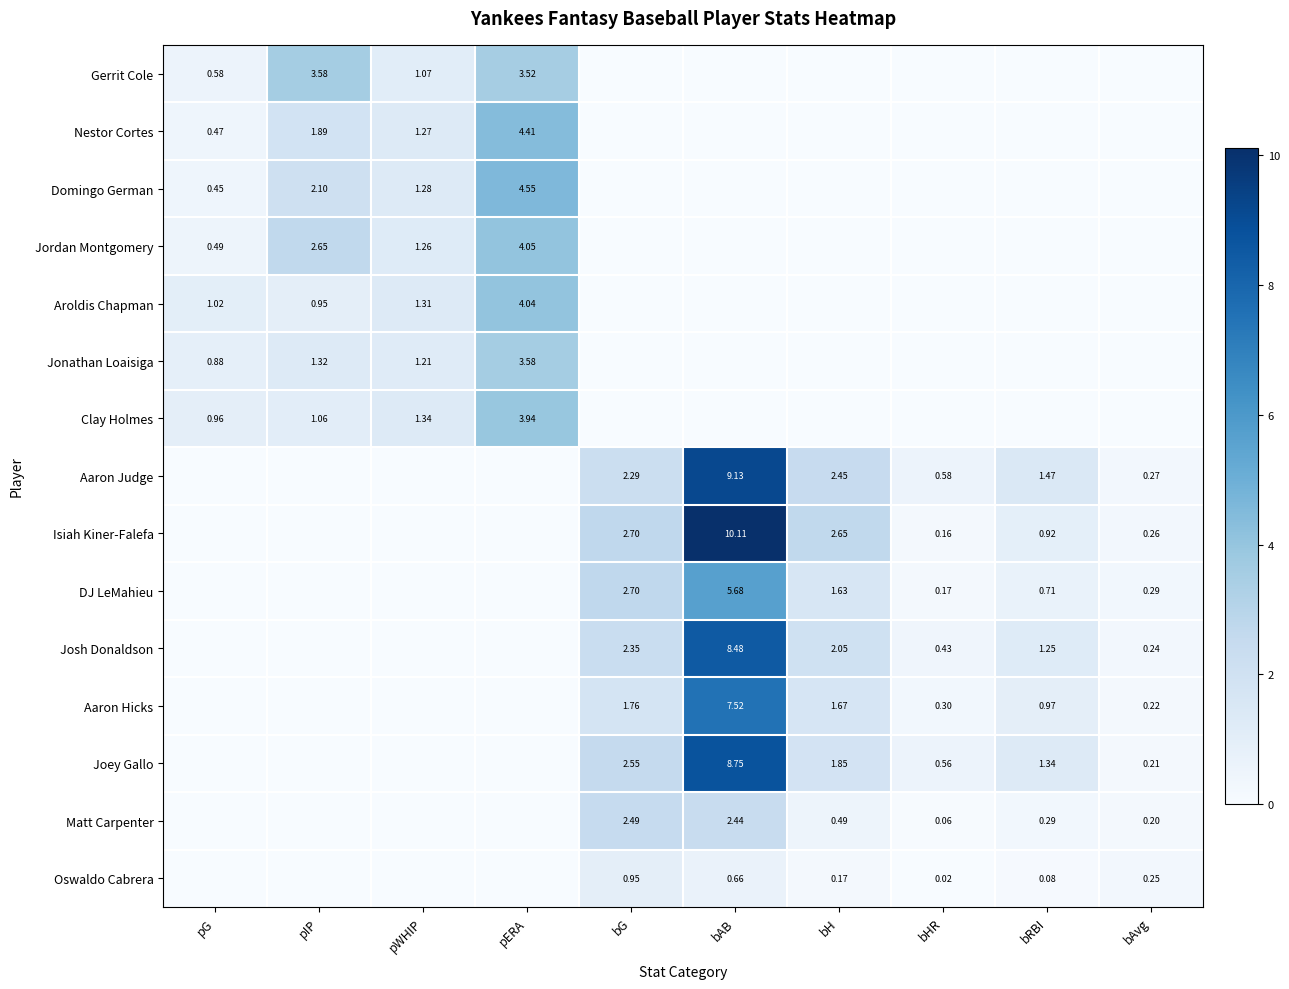

Is the value of Domingo German at pIP greater than the value of Aaron Judge at bRBI?

Yes